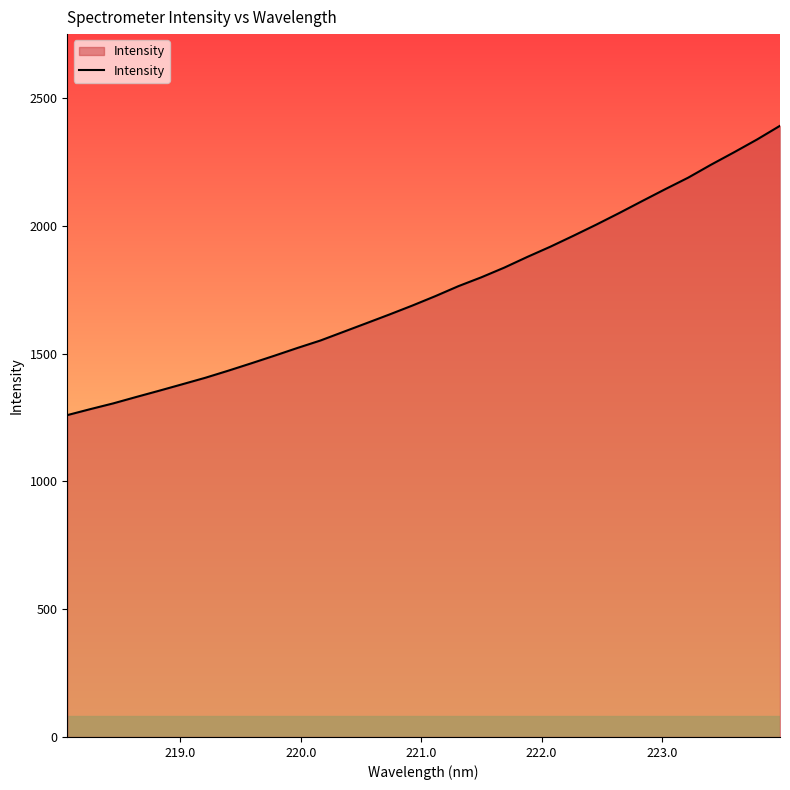

What is the smallest value displayed?

1259.0